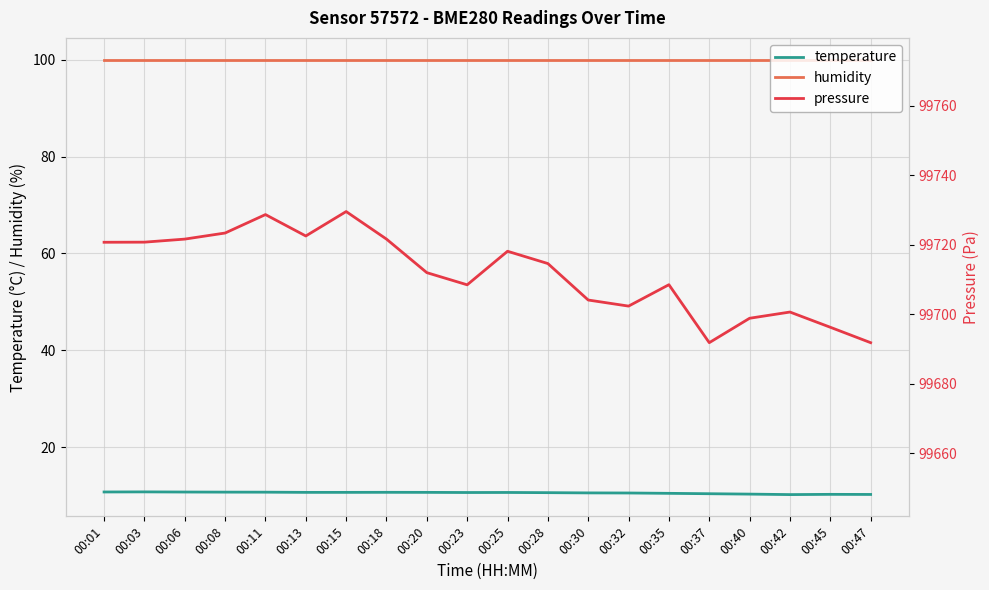

What is the maximum value shown in the chart?

99729.6